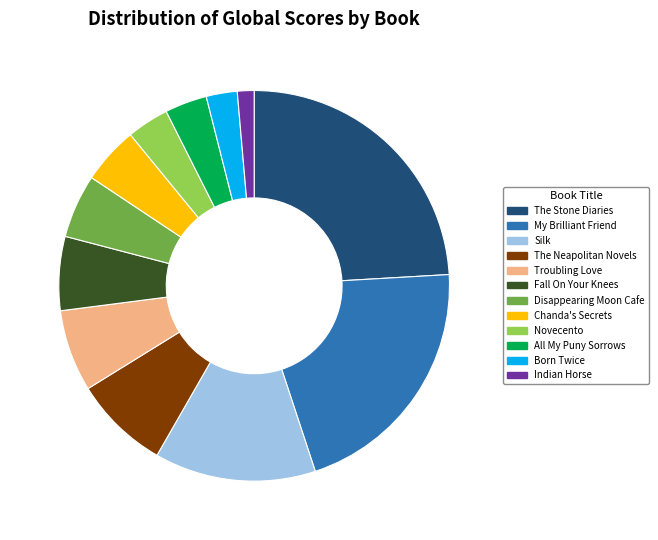

What is the largest slice in the pie chart?

The Stone Diaries